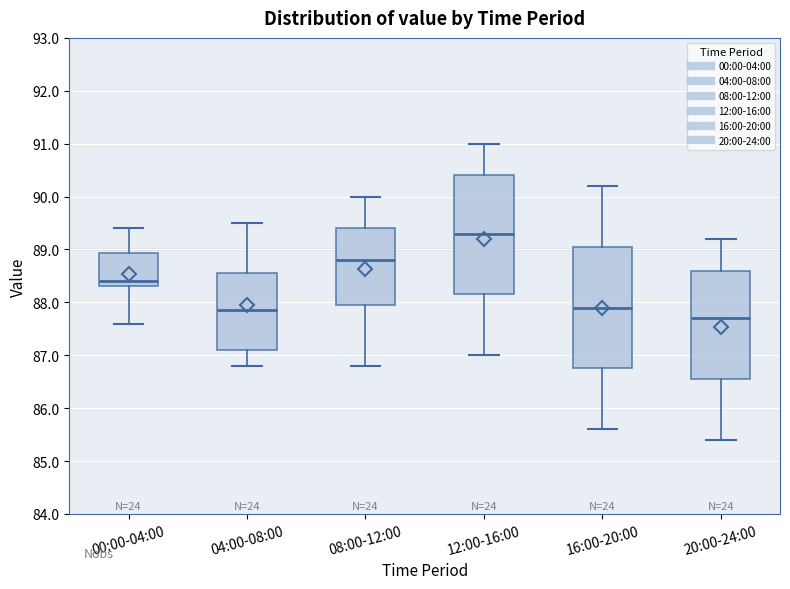

Reading left to right, transcribe this box plot: for each box, give where its median line is, the range the box spans, and where its two whiskers end, as read against the y-axis. The values are not printed on the chart, so give them approximately, as read against the axis.

00:00-04:00: median 88.4, box 88.3 to 88.9, whiskers 87.6 to 89.4
04:00-08:00: median 87.9, box 87.1 to 88.6, whiskers 86.8 to 89.5
08:00-12:00: median 88.8, box 88.0 to 89.4, whiskers 86.8 to 90.0
12:00-16:00: median 89.3, box 88.2 to 90.4, whiskers 87.0 to 91.0
16:00-20:00: median 87.9, box 86.8 to 89.1, whiskers 85.6 to 90.2
20:00-24:00: median 87.7, box 86.6 to 88.6, whiskers 85.4 to 89.2